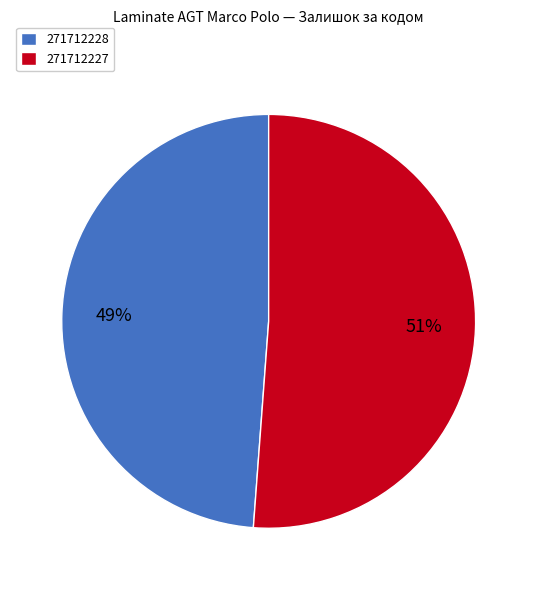

Between 271712228 and 271712227, which is larger?

271712227